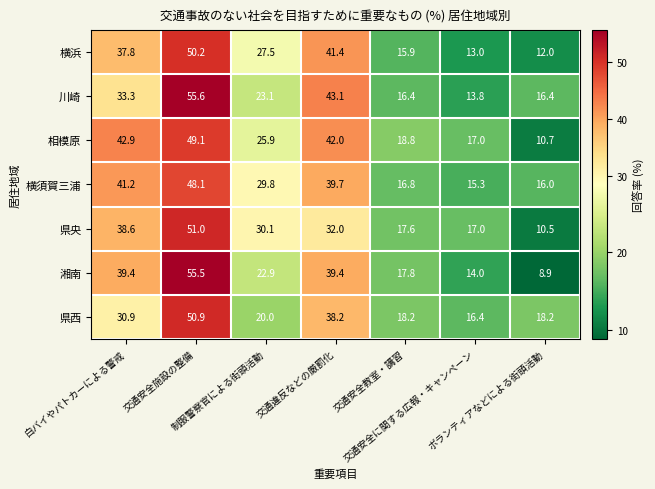

How many data points does each series have?

7